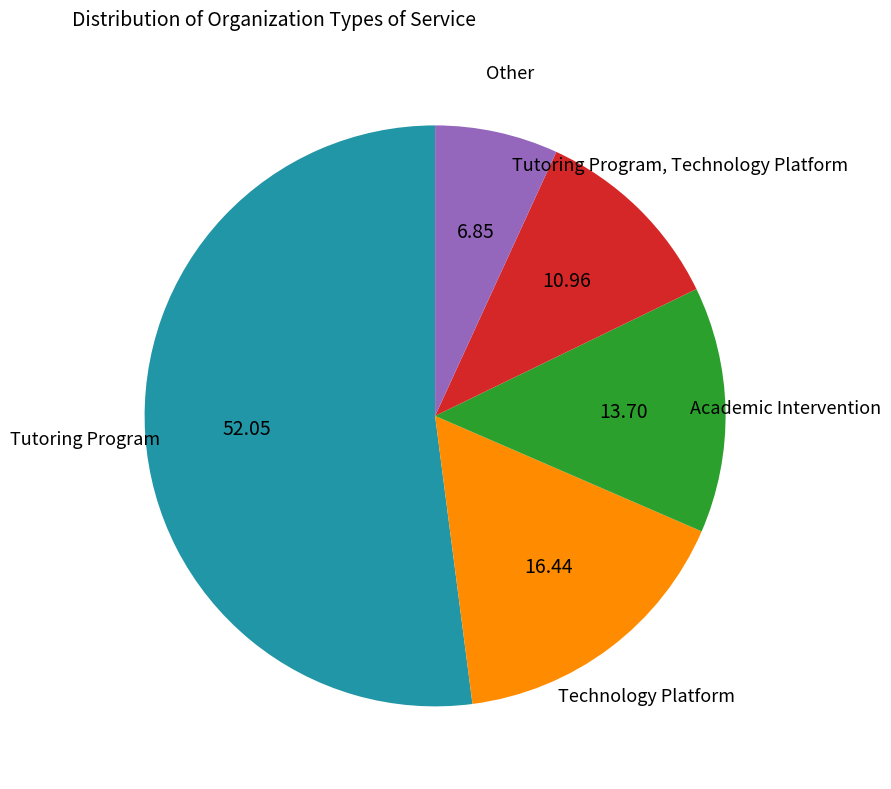

Is there a majority slice in this chart?

Yes